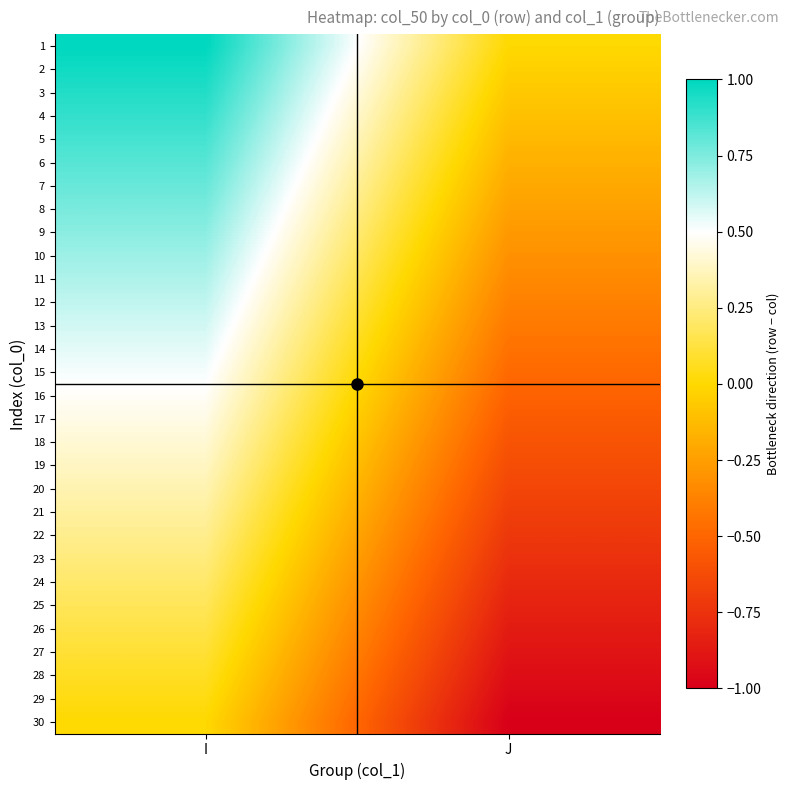

List the series in order of their peak value, highest first.

1, 2, 3, 4, 5, 6, 7, 8, 9, 10, 11, 12, 13, 14, 15, 16, 17, 18, 19, 20, 21, 22, 23, 24, 25, 26, 27, 28, 29, 30